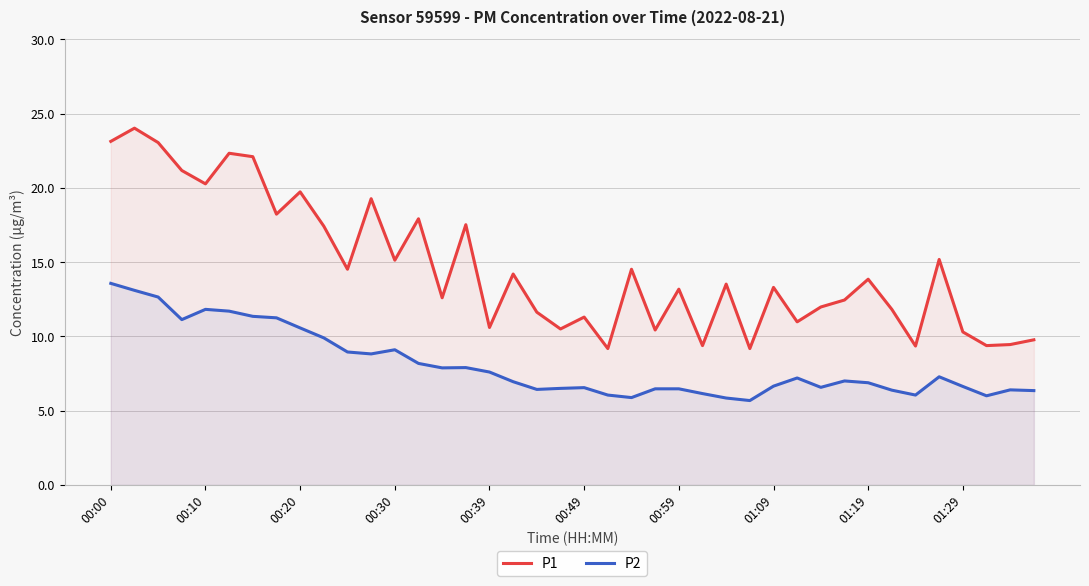

Rank the series by their average value, from lowest to highest.

P2, P1